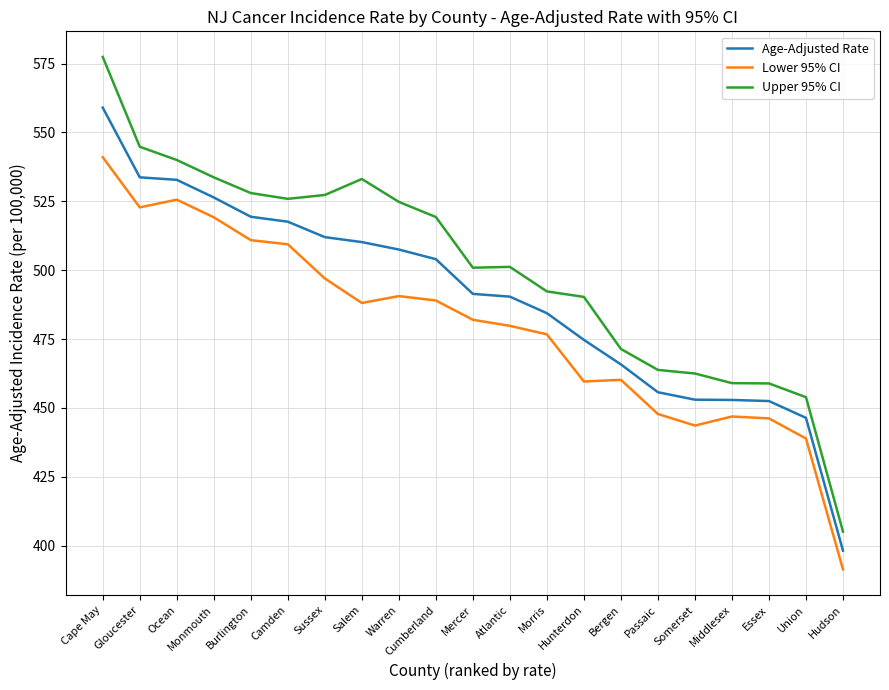

Between Mercer and Morris, which series saw the biggest shift?

Upper 95% CI